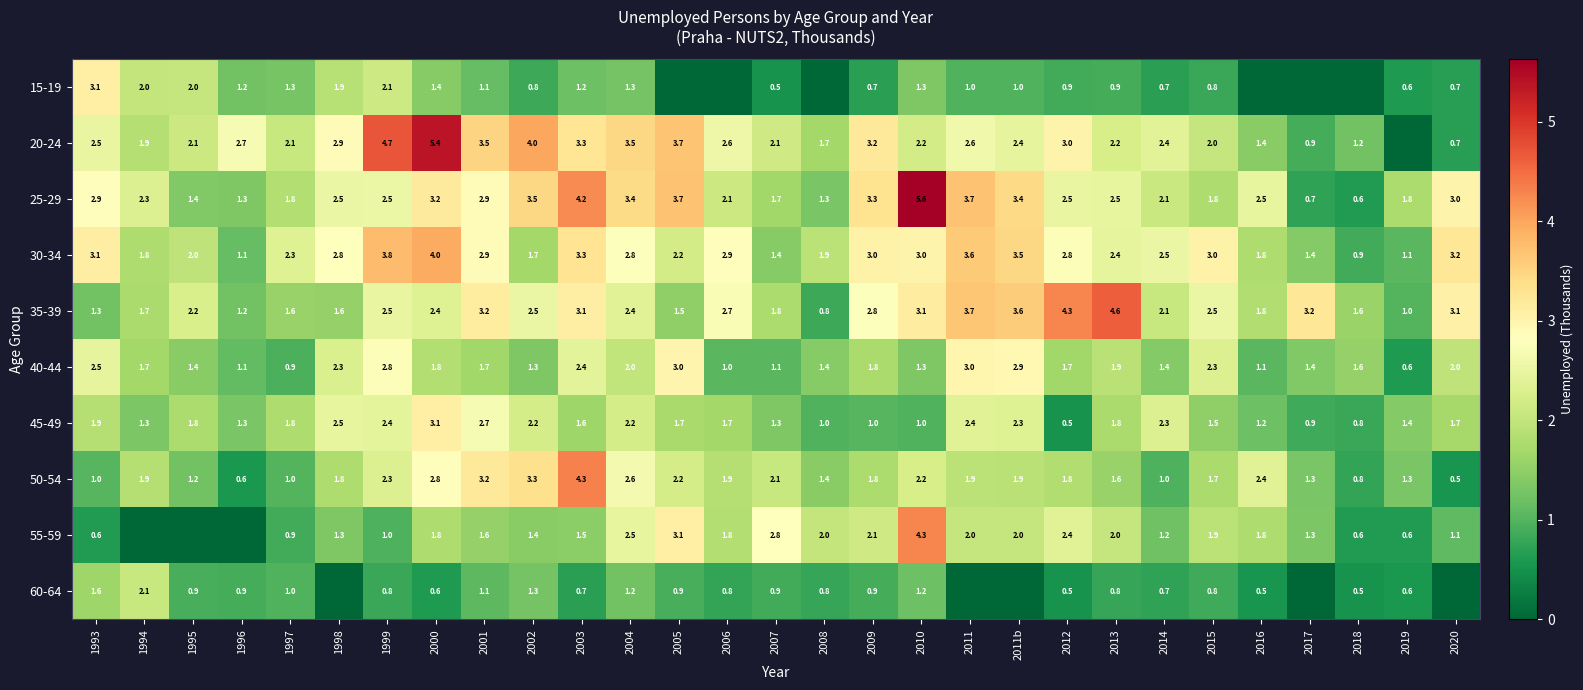

At which category is the sum across all series the highest?

2000